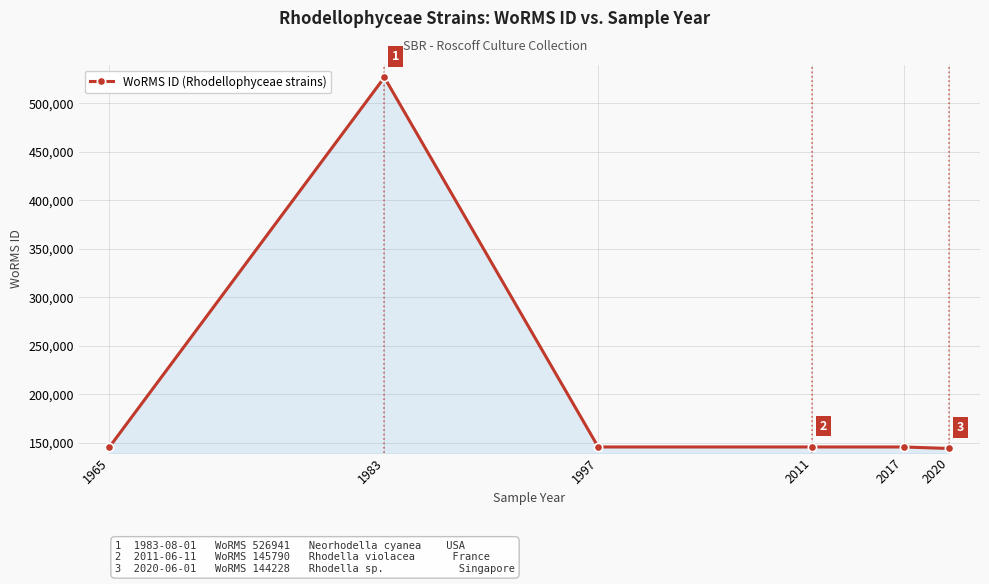

Which has a higher value, 1997 or 1983?

1983